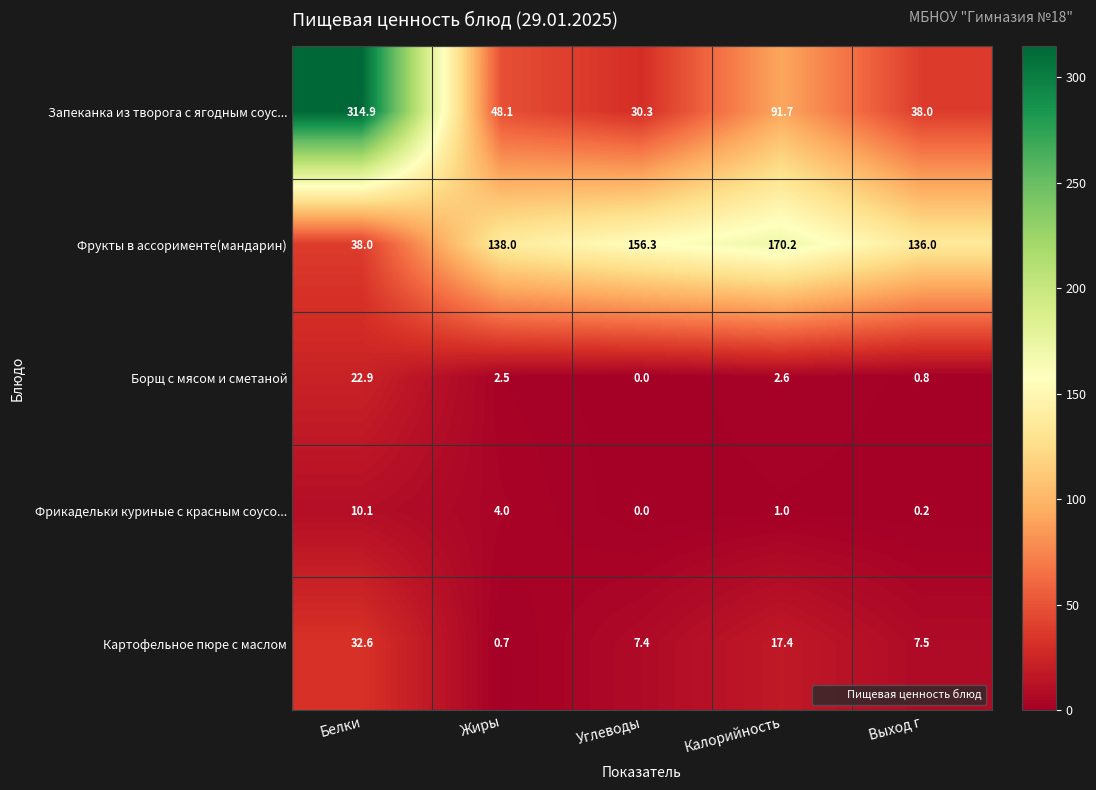

At which category is the sum across all series the highest?

Белки